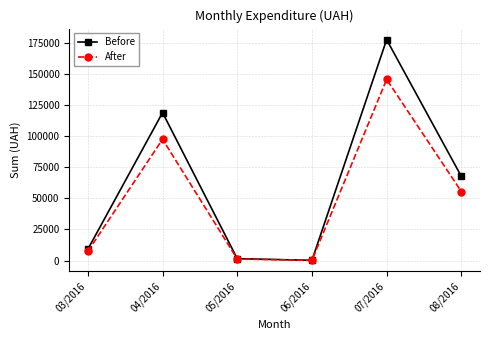

What is the difference between the maximum and minimum values in the After series?

145384.9